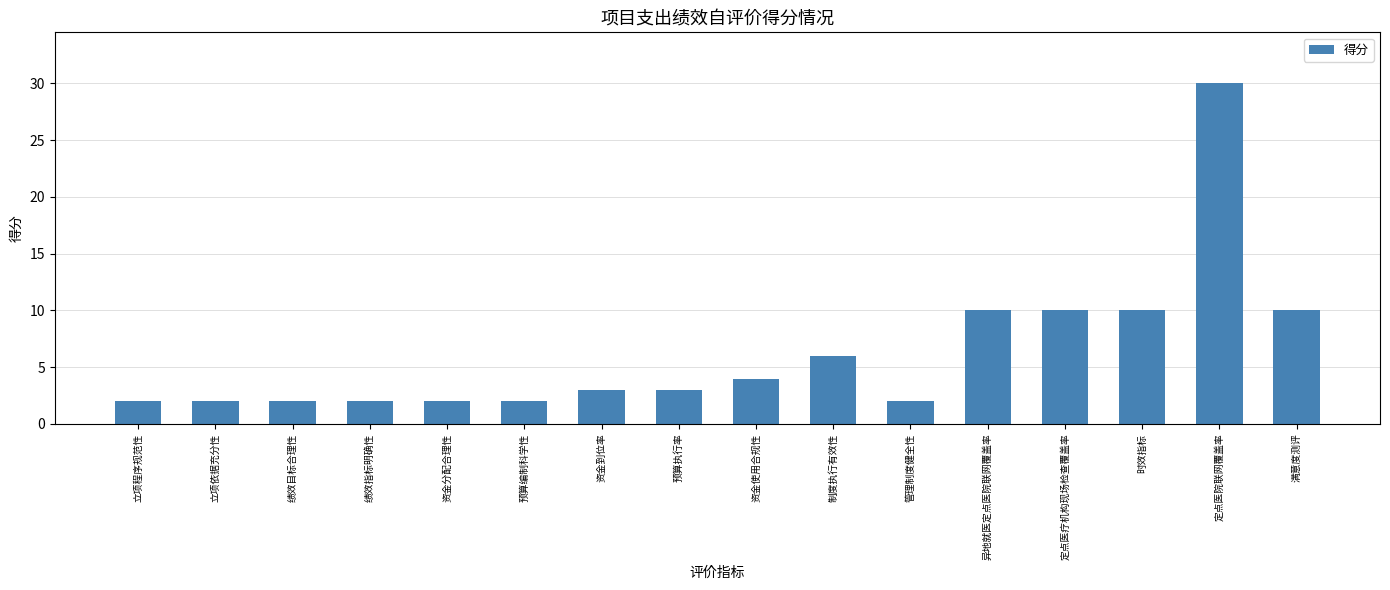

What is the ratio of the value at 定点医疗机构现场检查覆盖率 to the value at 资金分配合理性?

5.0